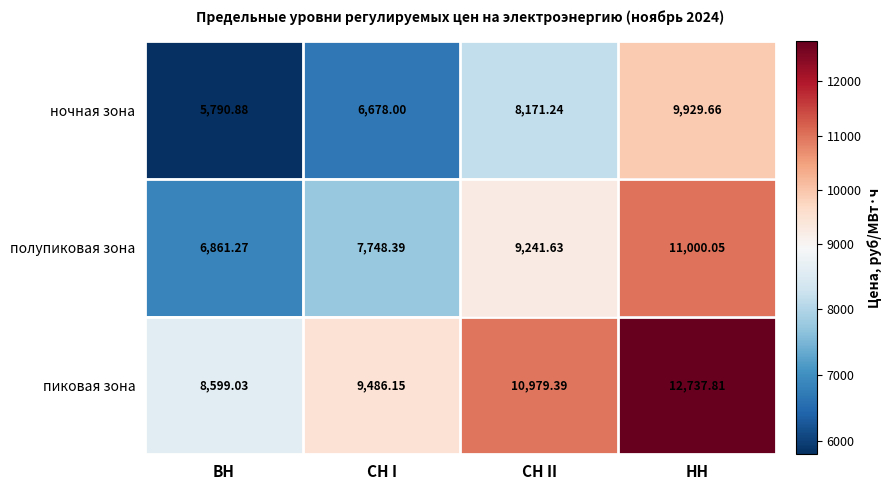

Is the value of полупиковая зона at НН greater than the value of ночная зона at НН?

Yes